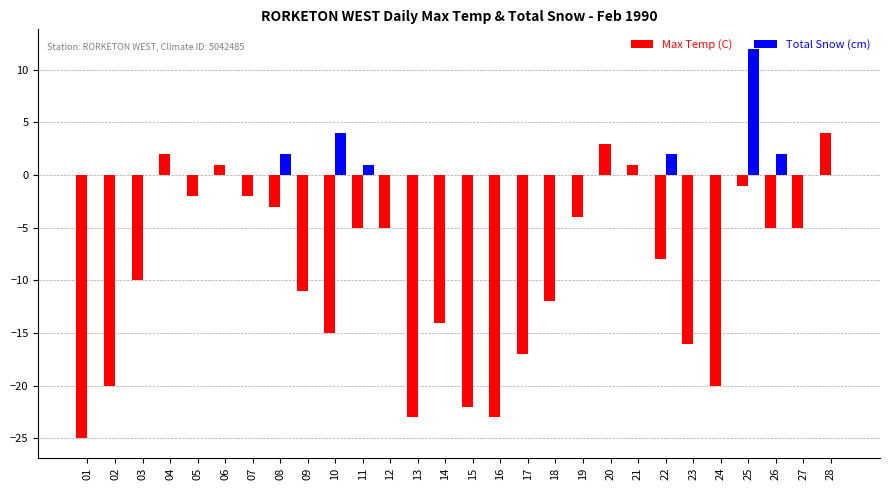

Is the value of Total Snow (cm) at 21 greater than the value of Max Temp (C) at 09?

Yes